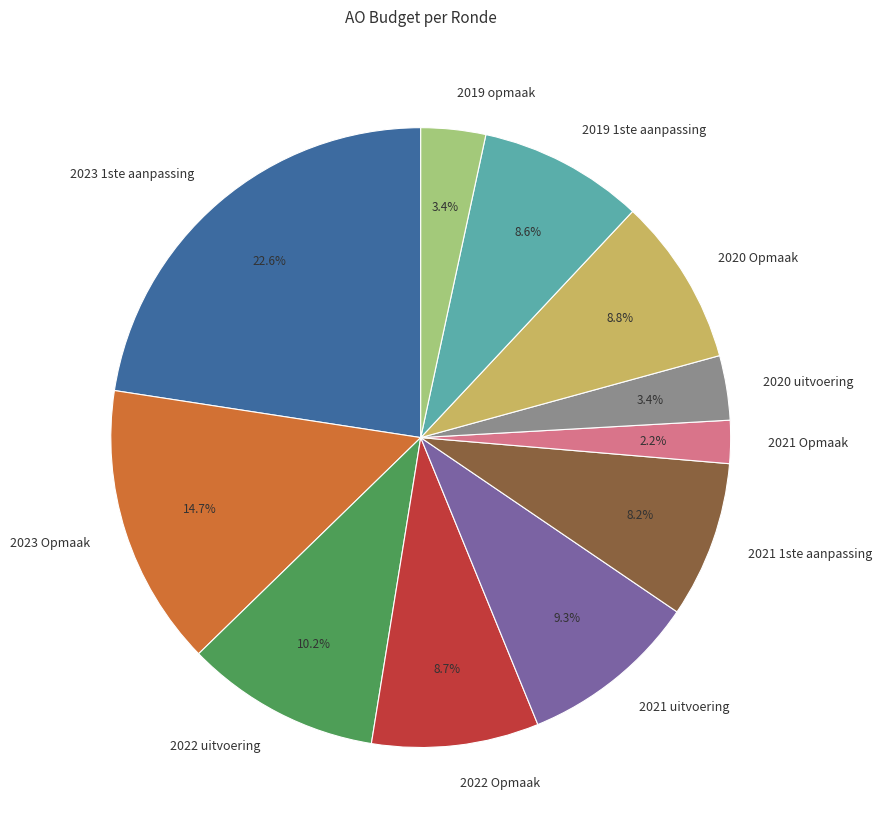

Is there a majority slice in this chart?

No